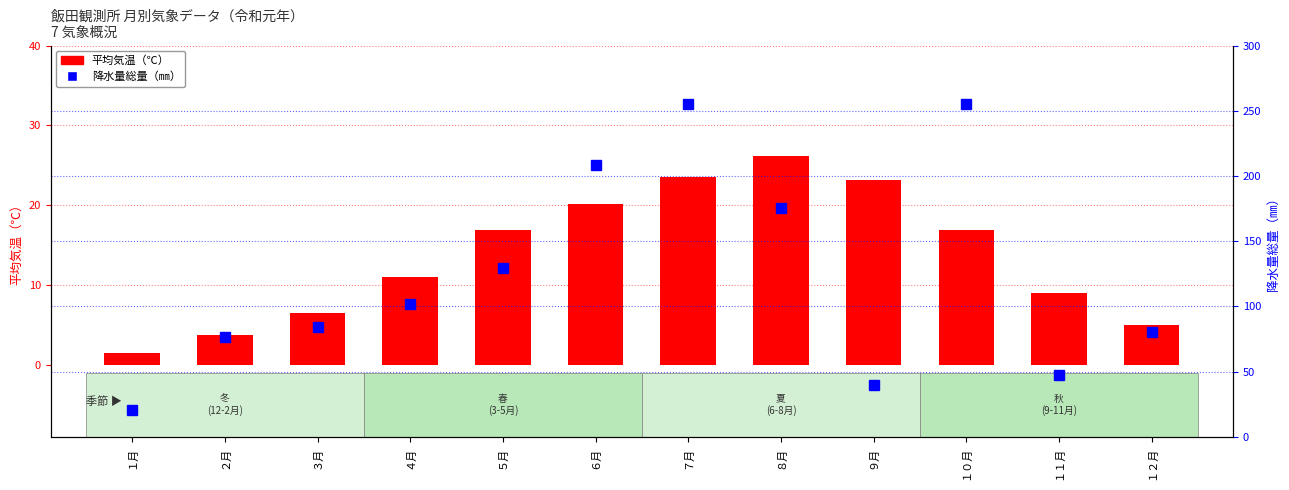

Which series has the largest total across all categories?

降水量総量（㎜）